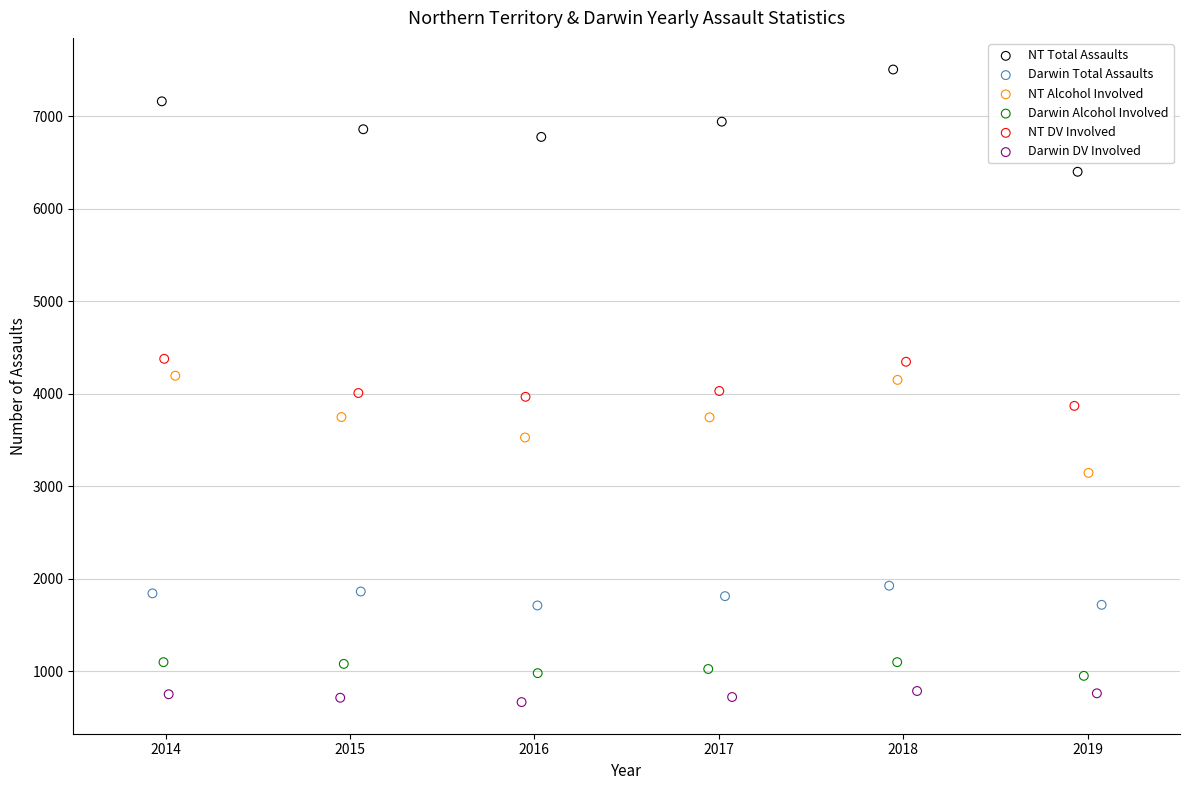

Which series reaches the maximum Y coordinate?

NT Total Assaults